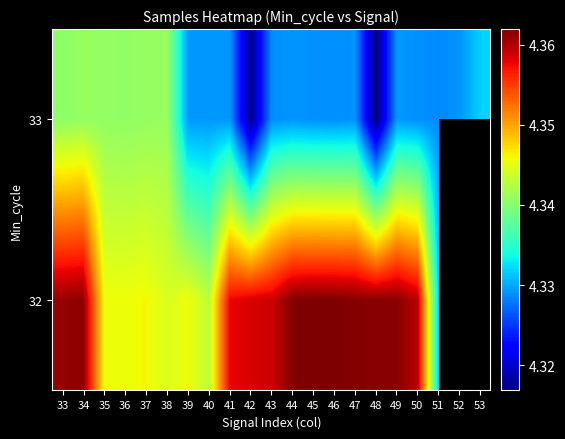

Is it true that 32 equals 2648073.4 at 42?

False